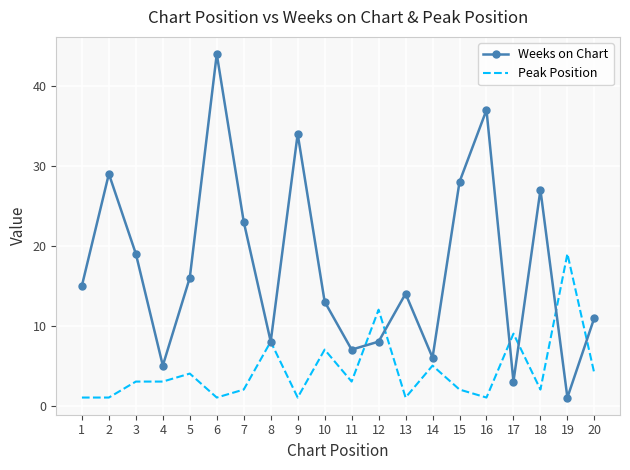

What is the total value across all series at 3?

22